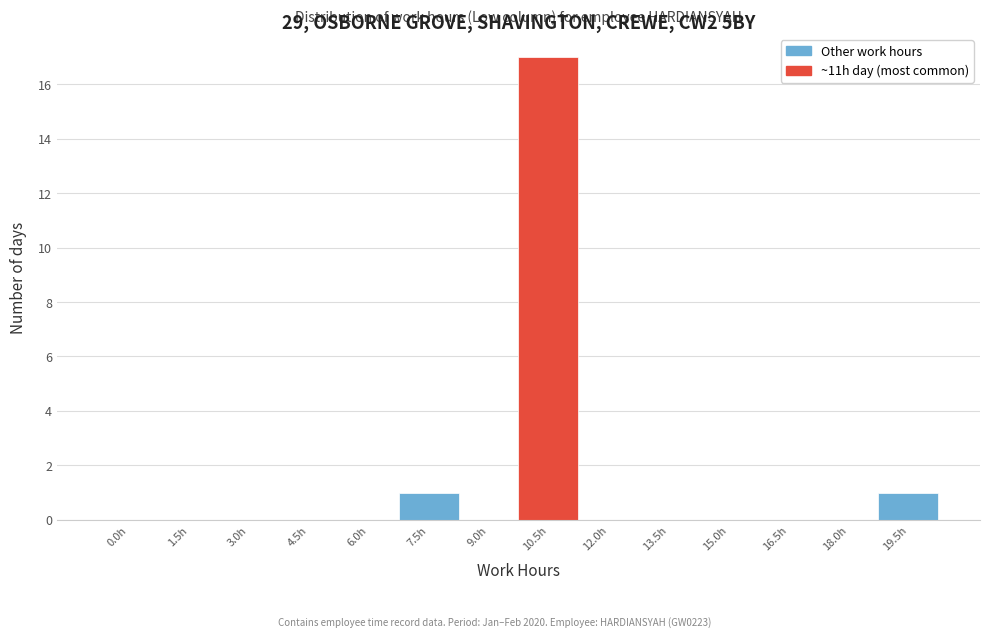

Reading right to left, transcribe all the data shown in this chart.

19.5h=1	18.0h=0	16.5h=0	15.0h=0	13.5h=0	12.0h=0	10.5h=17	9.0h=0	7.5h=1	6.0h=0	4.5h=0	3.0h=0	1.5h=0	0.0h=0